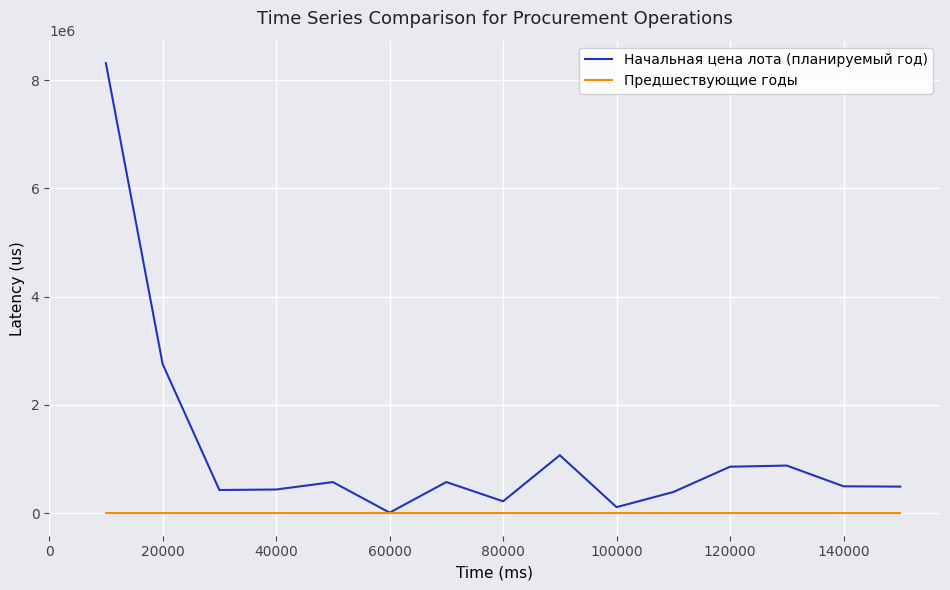

Rank the series by their maximum value, from highest to lowest.

Начальная цена лота (планируемый год), Предшествующие годы